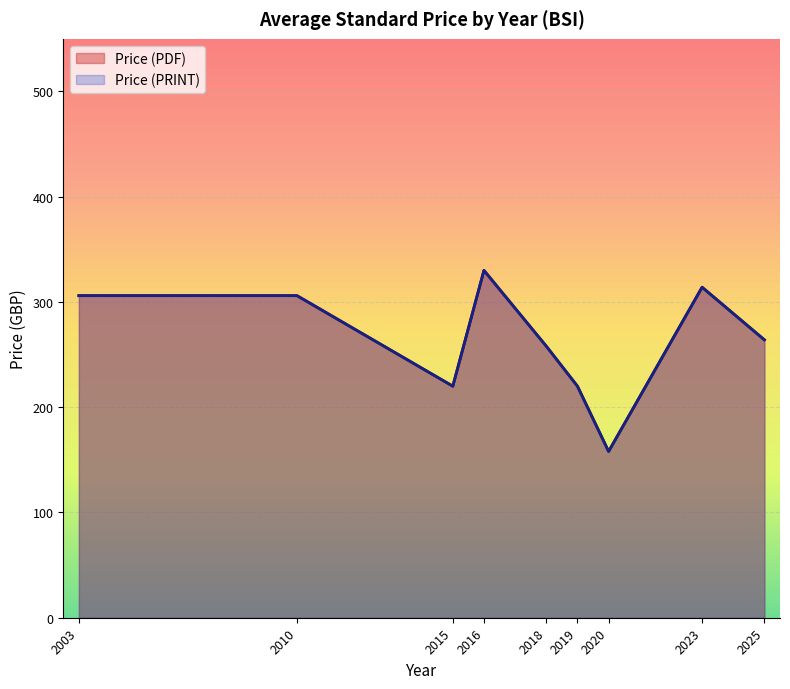

Does the chart display data point markers on the line(s)?

No